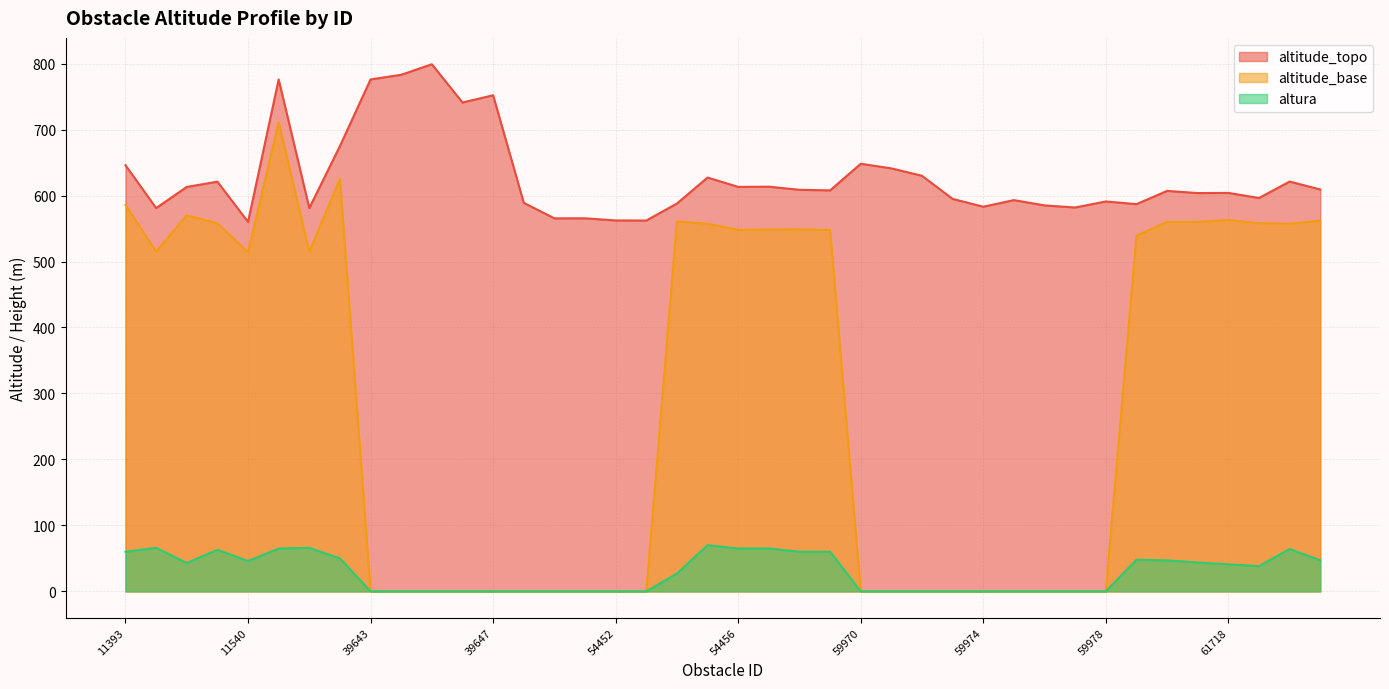

At how many categories does at least one series exceed 211?

40